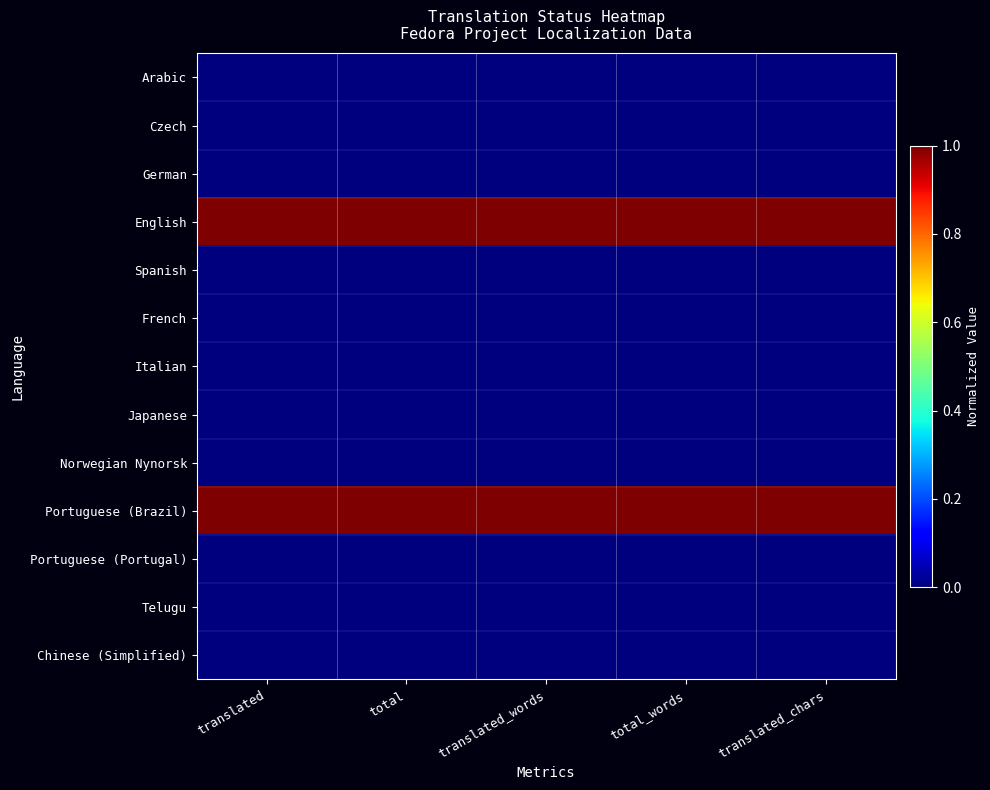

Rank the series at total_words from lowest to highest value.

Arabic, Czech, German, Spanish, French, Italian, Japanese, Norwegian Nynorsk, Portuguese (Portugal), Telugu, Chinese (Simplified), English, Portuguese (Brazil)